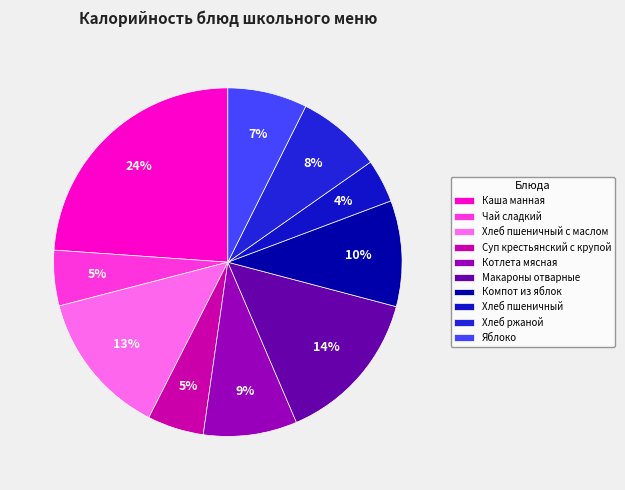

How many segments does this pie chart have?

10